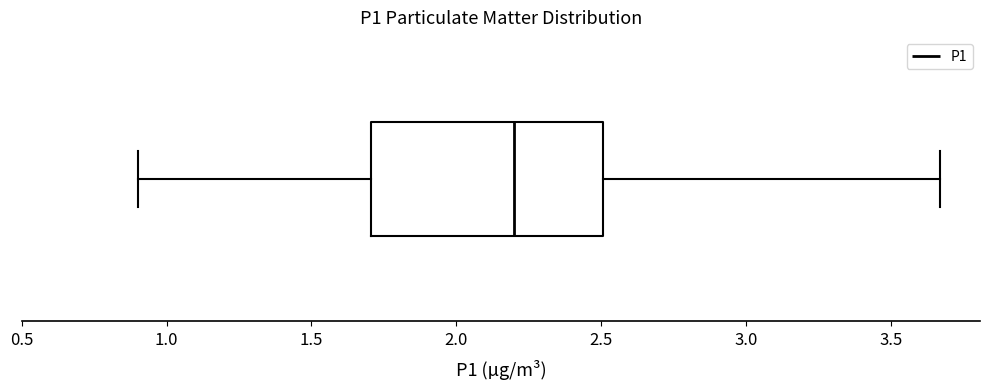

Transcribe this box plot: give where the median line is, the range the box spans, and where the two whiskers end, as read against the x-axis. The values are not printed on the chart, so give them approximately, as read against the axis.

median 2.20, box 1.70 to 2.50, whiskers 0.90 to 3.65